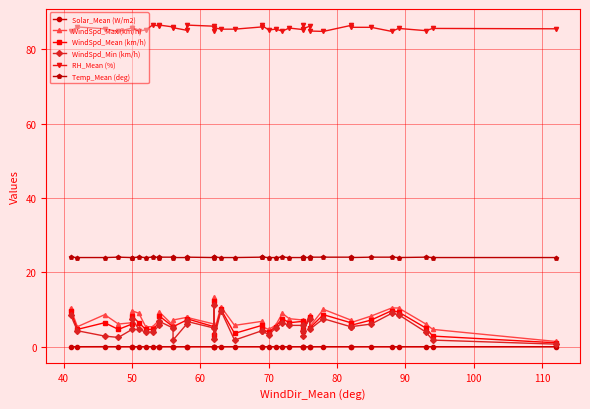

Count the Temp_Mean (deg) values in the range 24 to 25.

40